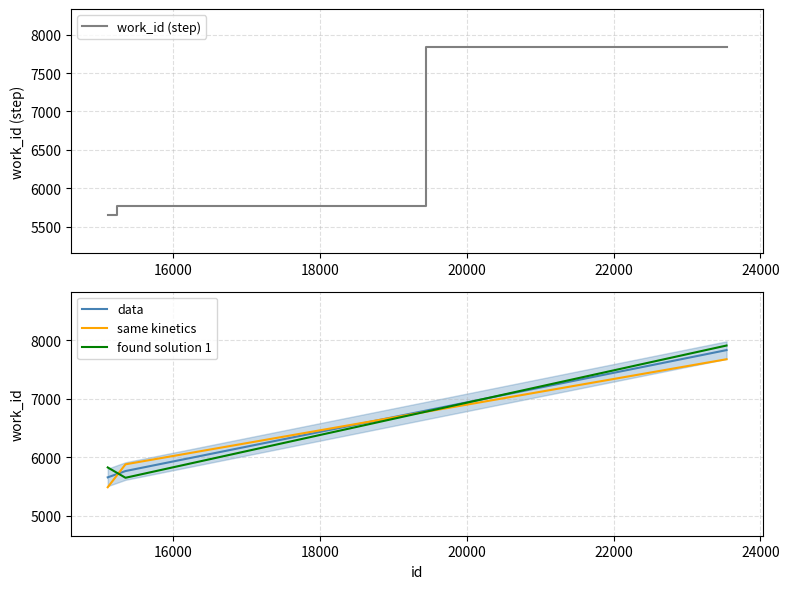

What is the maximum value for same kinetics?

7678.3